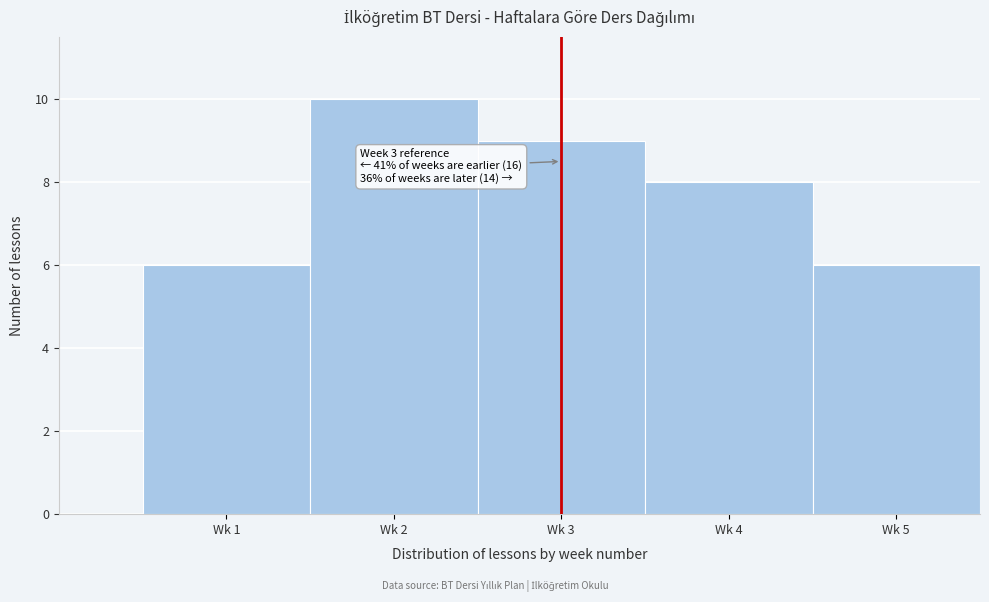

Reading right to left, extract all data points from this chart.

Wk 5=6	Wk 4=8	Wk 3=9	Wk 2=10	Wk 1=6